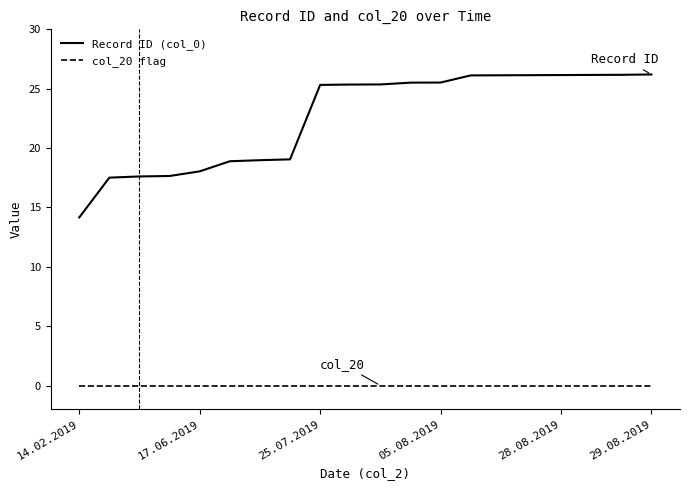

Which series has the widest spread of values?

Record ID (col_0)